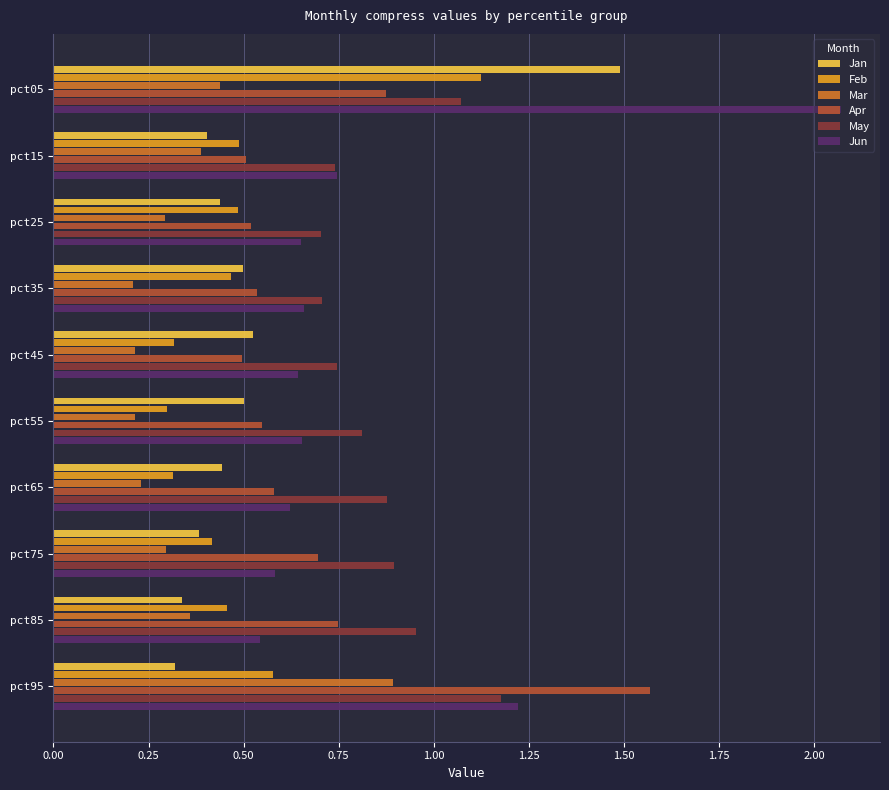

Which series has the widest spread of values?

Jun